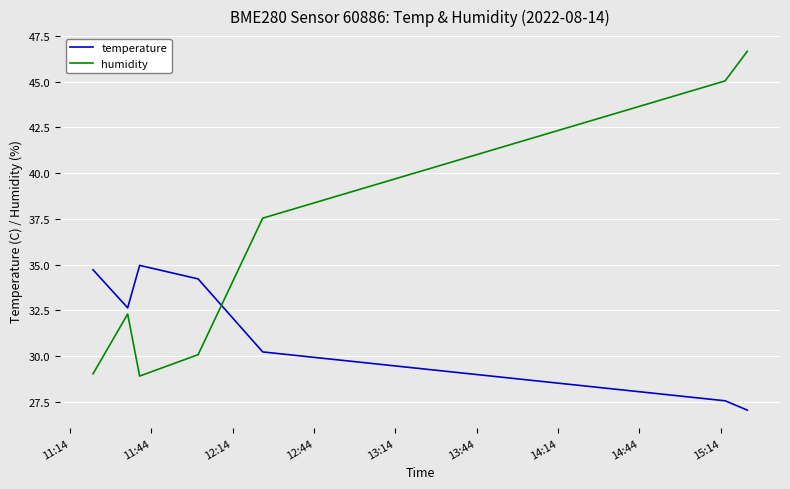

Reading left to right, extract all data points from this chart.

temperature: 34.7	32.6	35.0	34.2	30.2	27.6	27.1
humidity: 29.0	32.3	28.9	30.1	37.5	45.0	46.7